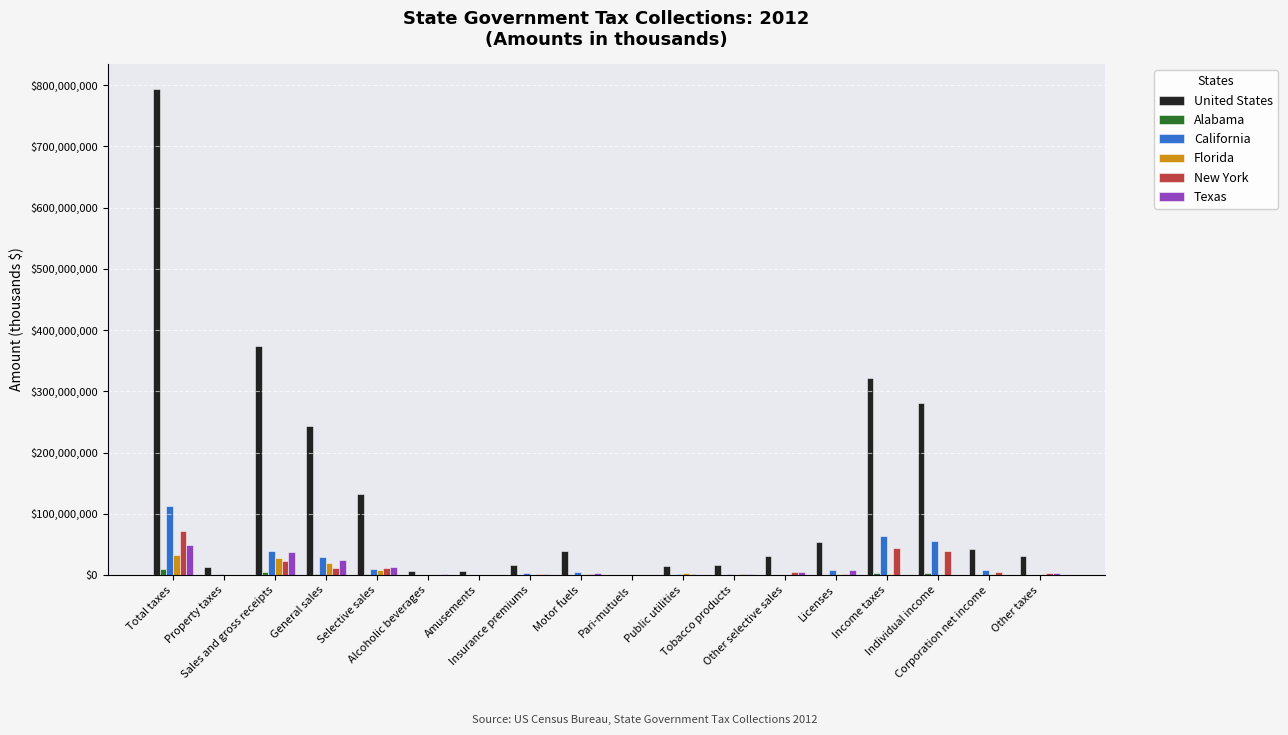

Which series has the largest total across all categories?

United States